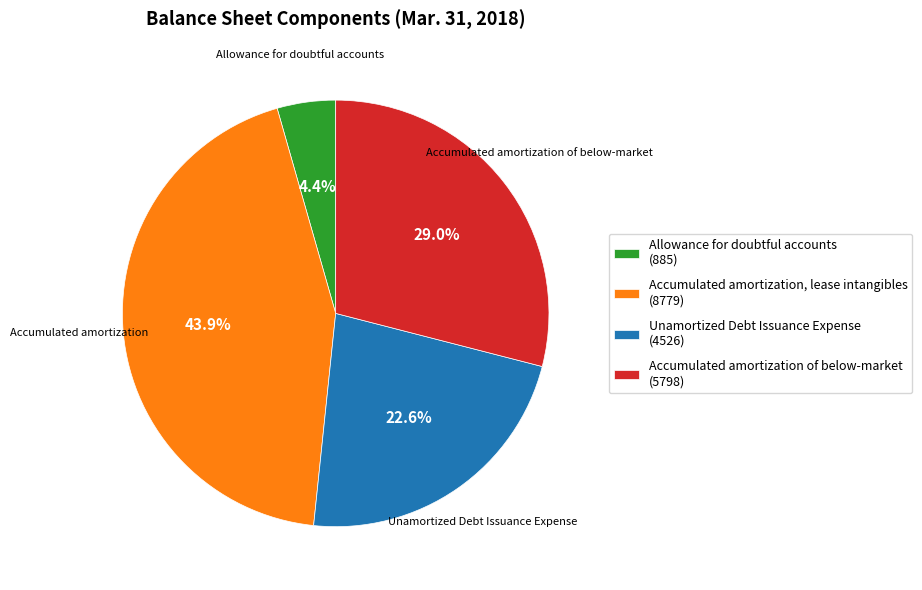

The Accumulated amortization, lease intangibles slice represents 44% of the pie. True or false?

True